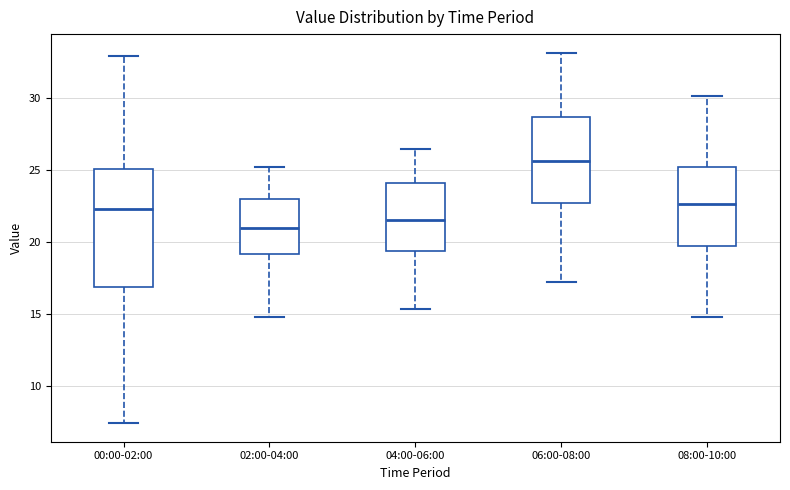

Which box is the tallest, from its lower edge to its upper edge?

00:00-02:00